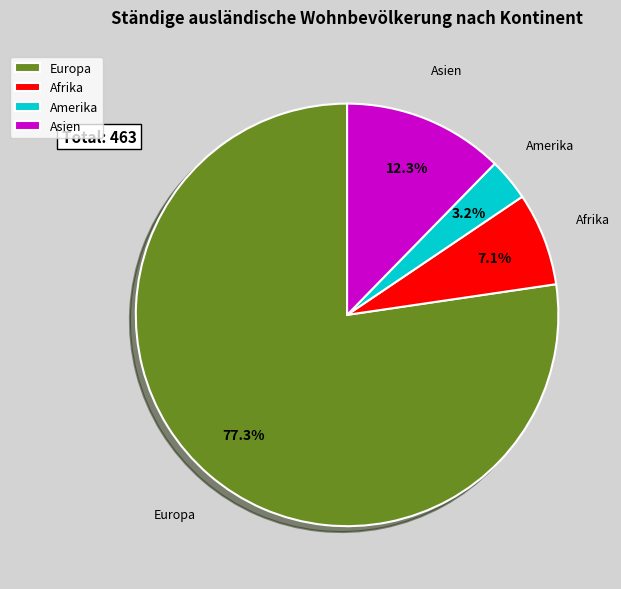

Which slice is the smallest?

Amerika